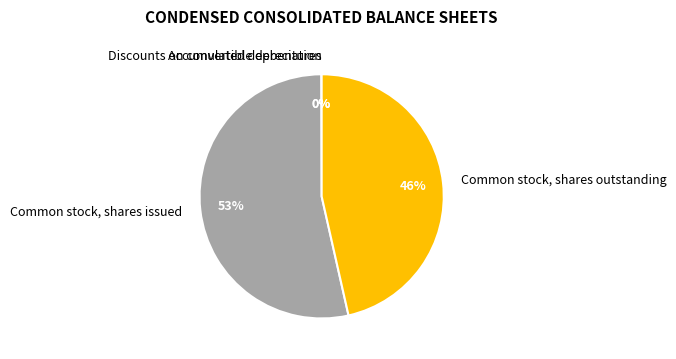

Which category has the biggest portion of the pie?

Common stock, shares issued